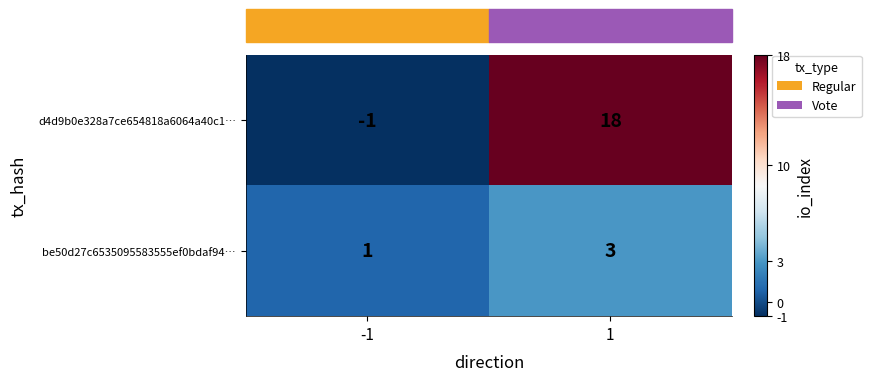

What is the greatest value displayed?

18